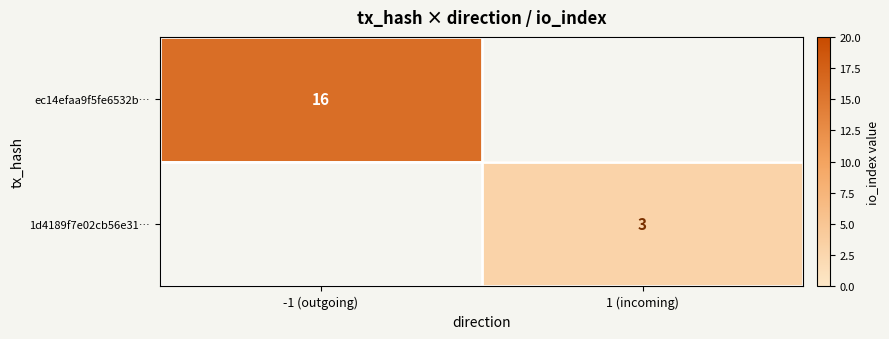

Is it true that 1d4189f7e02cb56e31… equals 1 at 1 (incoming)?

False